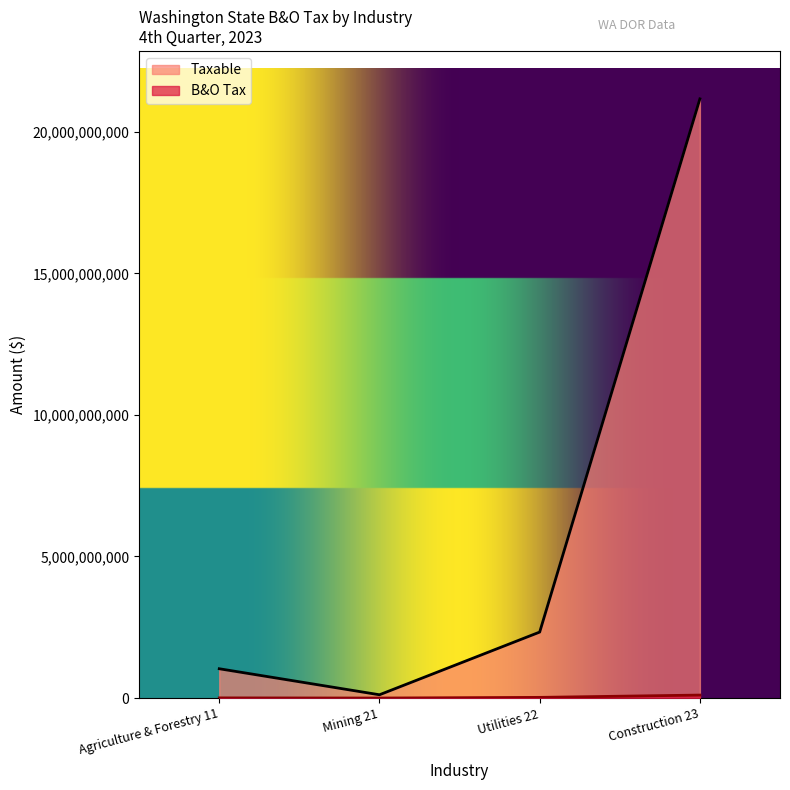

In Taxable, how many points are lower than both neighbors (excluding endpoints)?

1